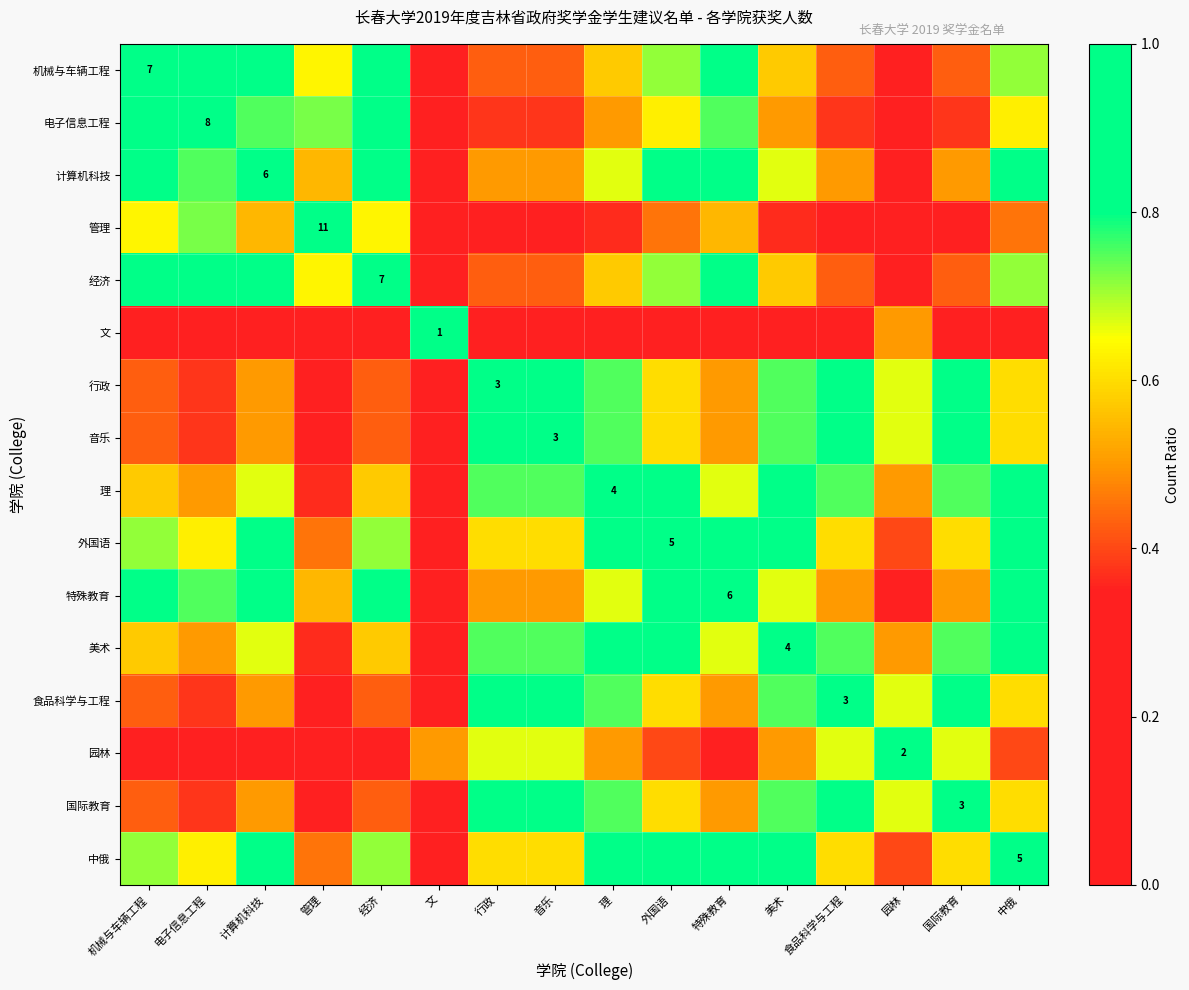

What value does the 经济 series have at 美术?

0.6